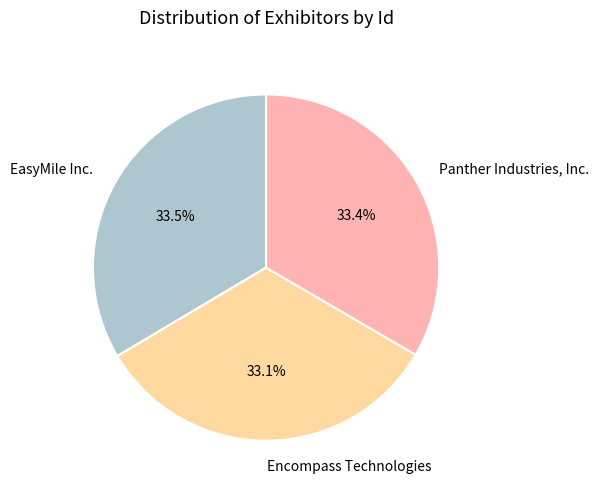

What is the ratio of the value at Panther Industries, Inc. to the value at EasyMile Inc.?

1.0